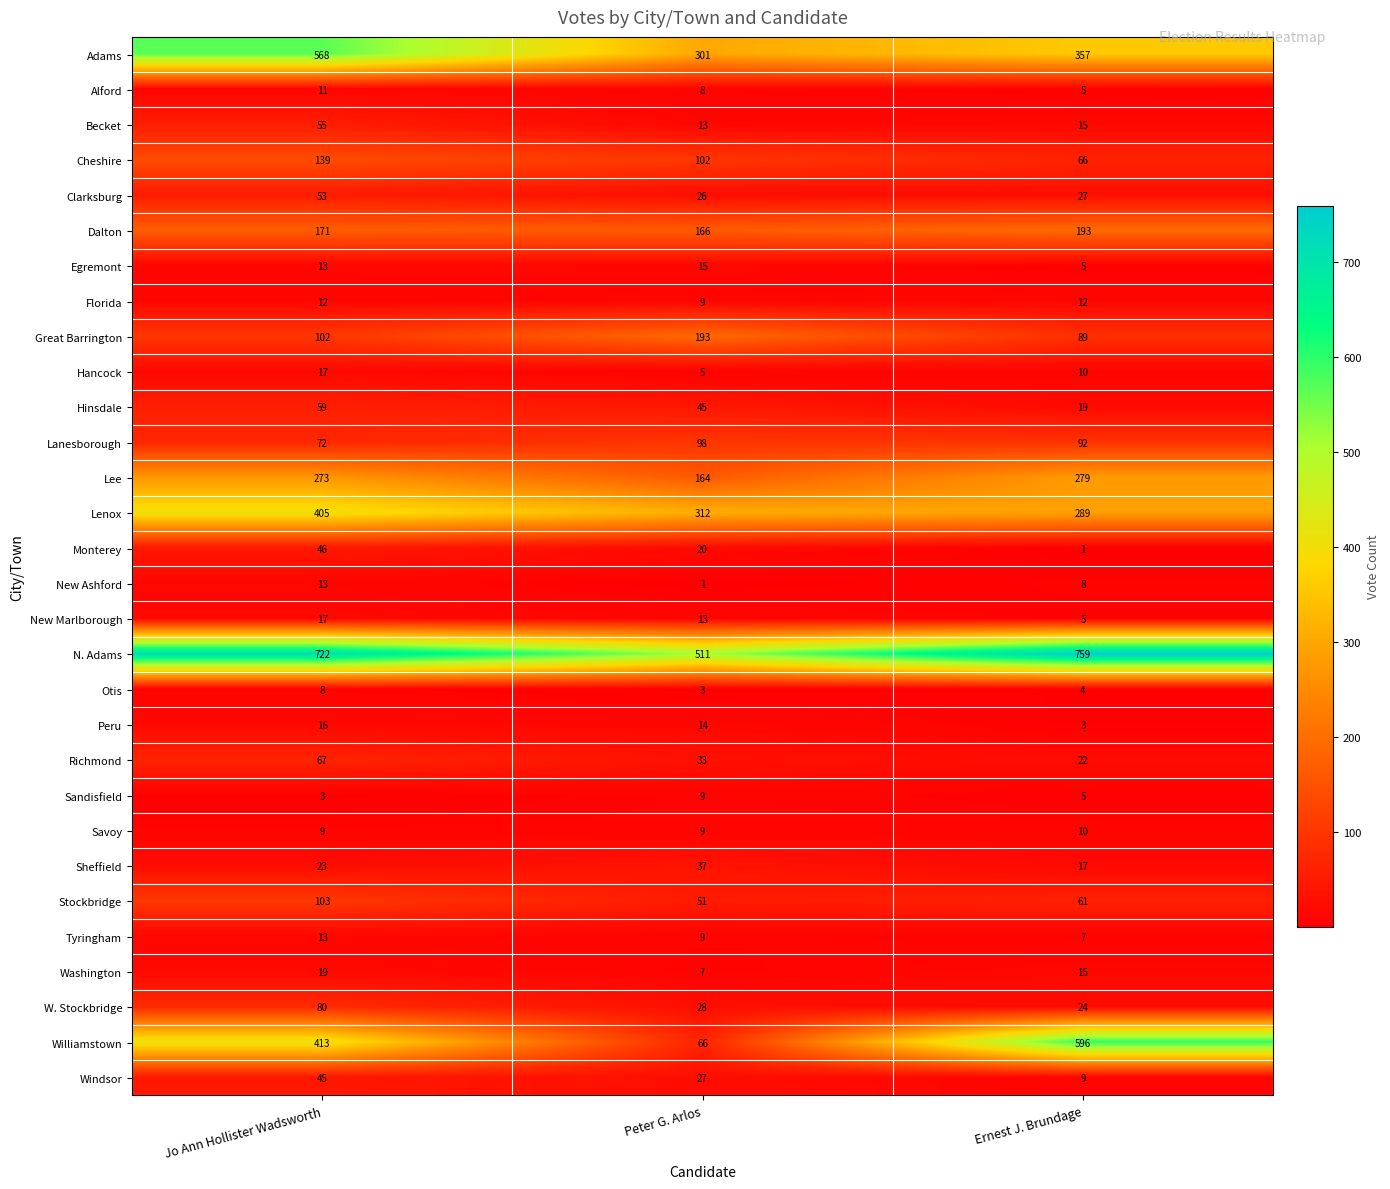

Rank the categories by Adams value from highest to lowest.

Jo Ann Hollister Wadsworth, Ernest J. Brundage, Peter G. Arlos